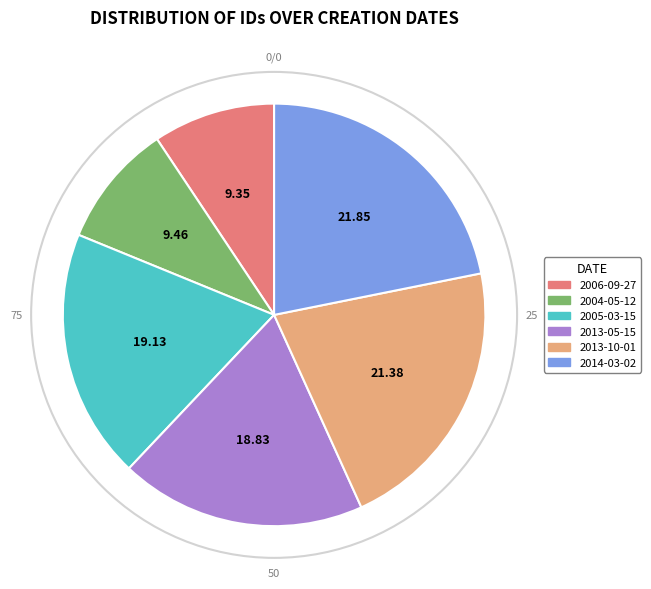

How many segments does this pie chart have?

6